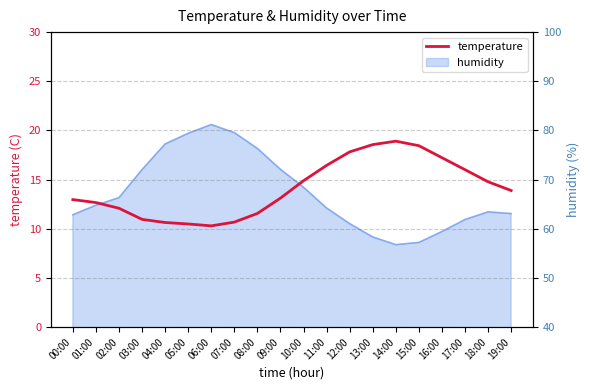

True or false: the data has more than 0 interior local peaks.

True